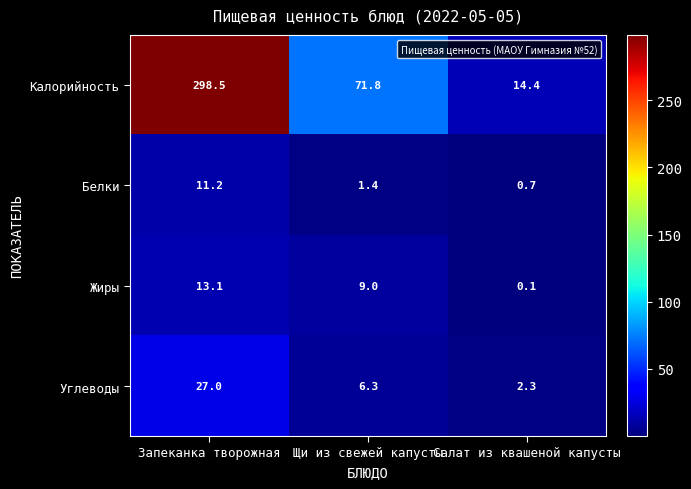

Reading left to right, transcribe all the data shown in this chart.

Калорийность: Запеканка творожная=298.5	Щи из свежей капусты=71.8	Салат из квашеной капусты=14.4
Белки: Запеканка творожная=11.2	Щи из свежей капусты=1.4	Салат из квашеной капусты=0.7
Жиры: Запеканка творожная=13.1	Щи из свежей капусты=9.0	Салат из квашеной капусты=0.1
Углеводы: Запеканка творожная=27.0	Щи из свежей капусты=6.3	Салат из квашеной капусты=2.3